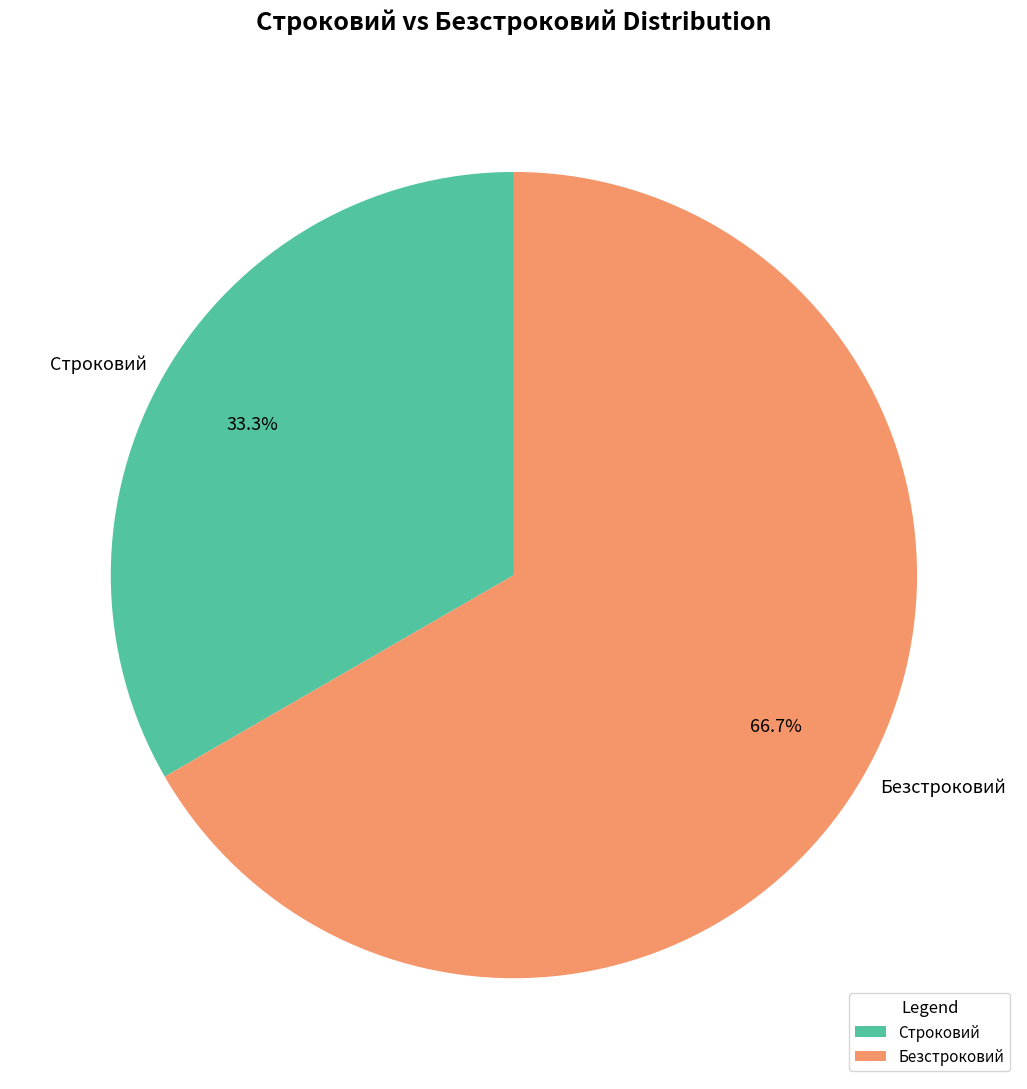

How many segments does this pie chart have?

2